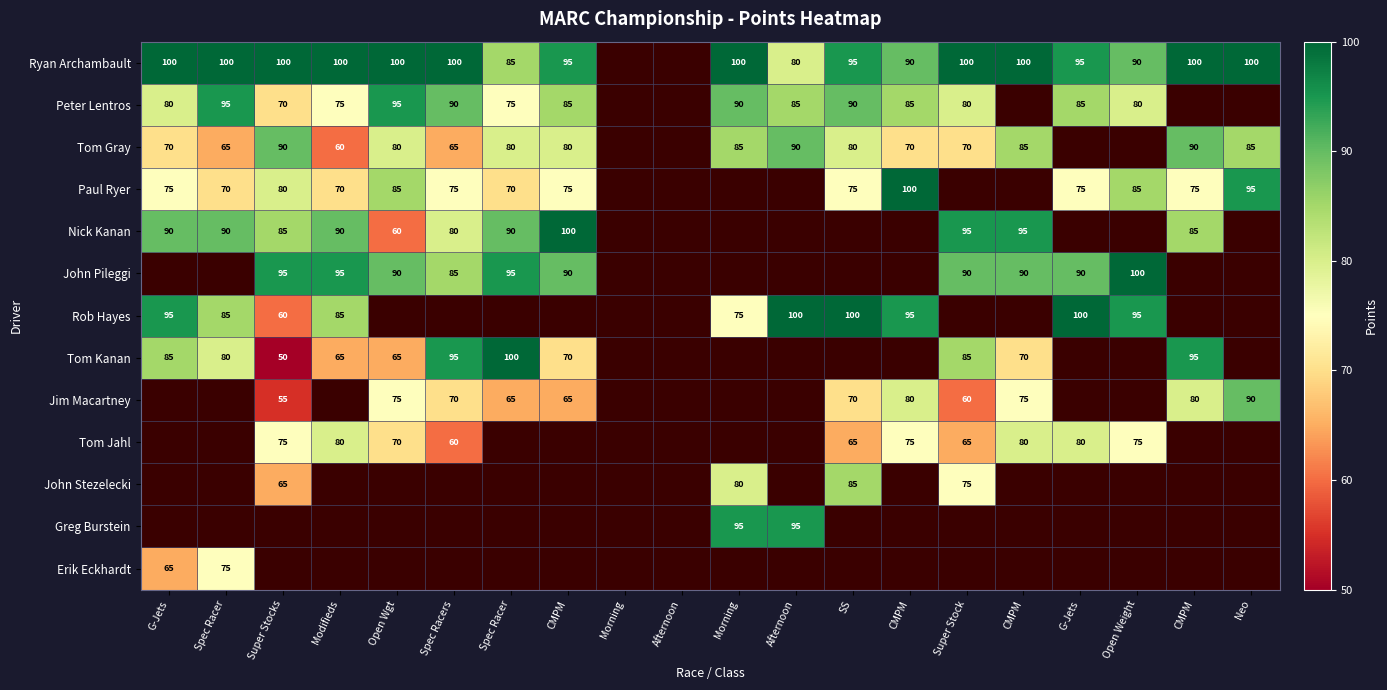

How many data points in John Pileggi are less than 95?

6